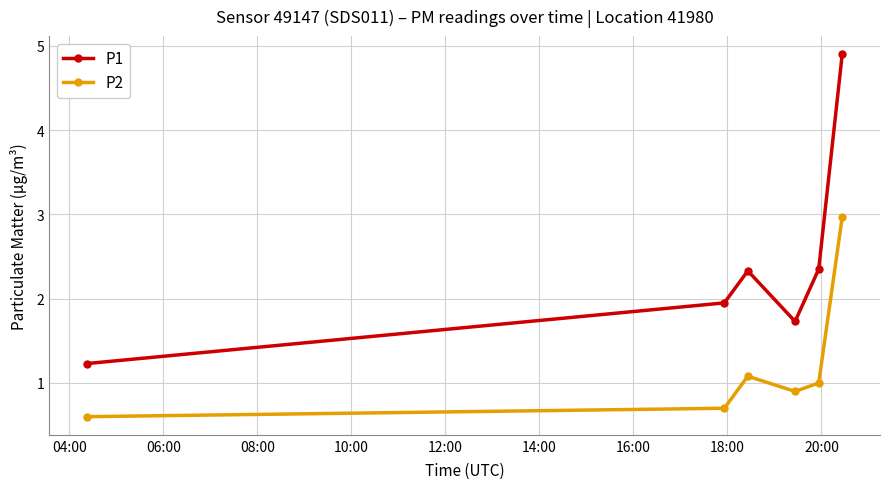

What is the greatest value displayed?

4.9